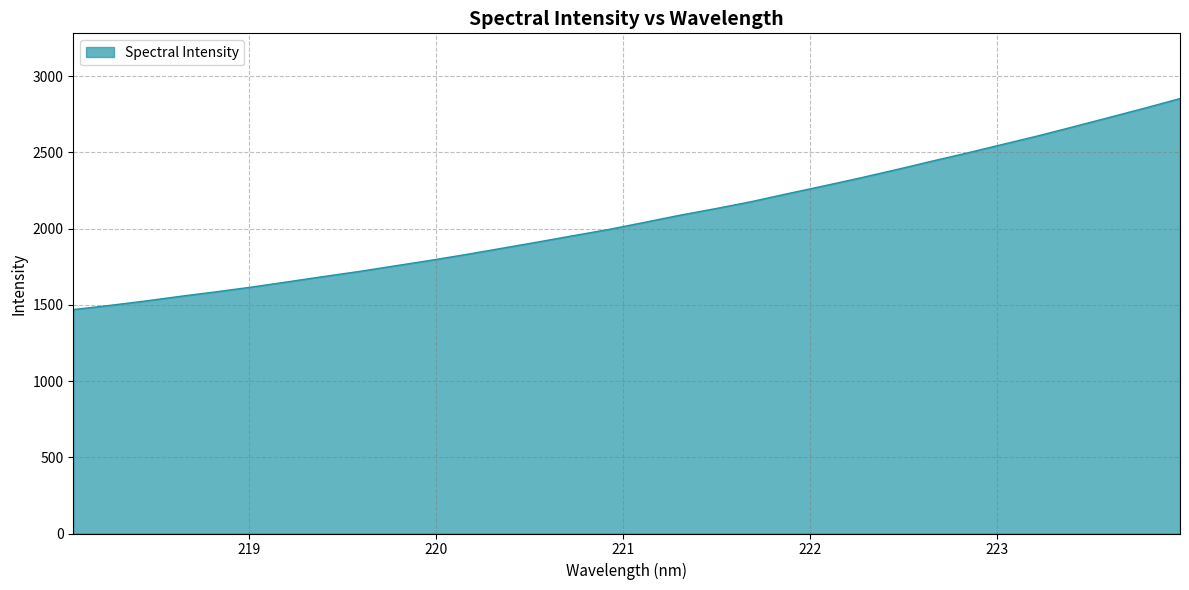

What is the minimum value shown in the chart?

1468.6